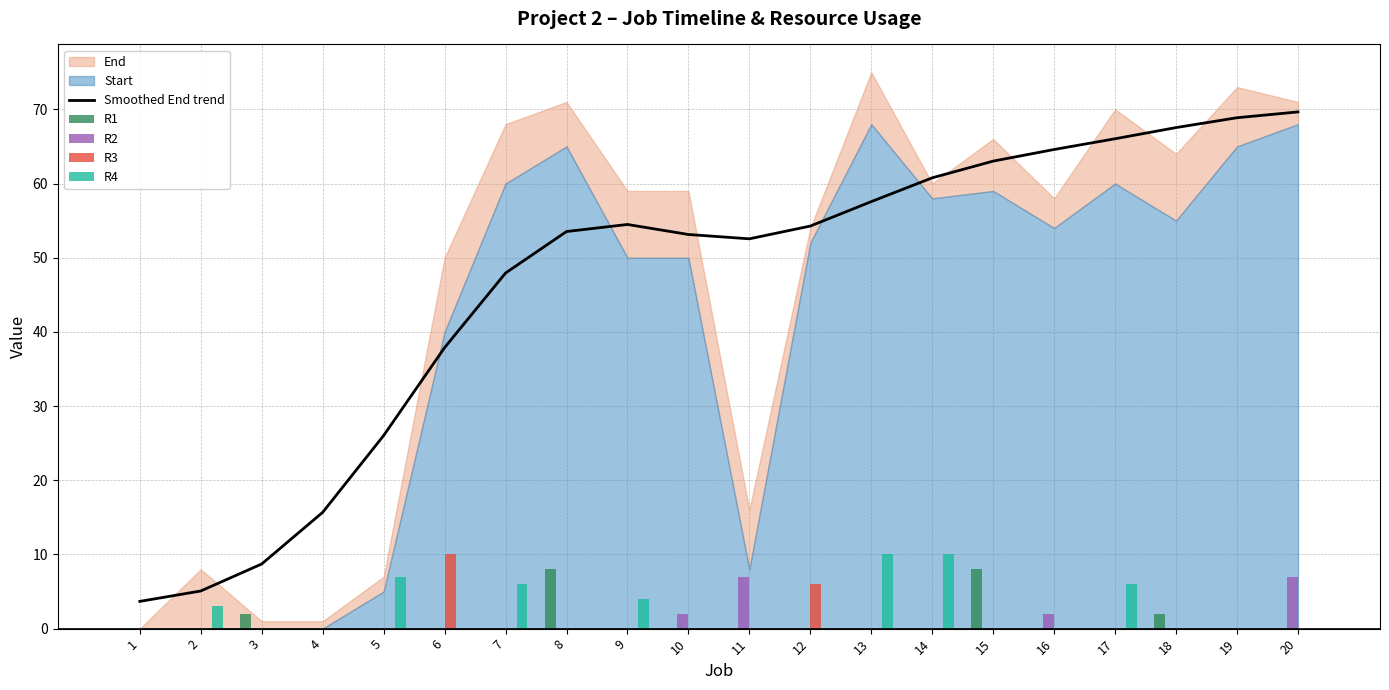

The value of R1 at 12 is 0.0. True or false?

True